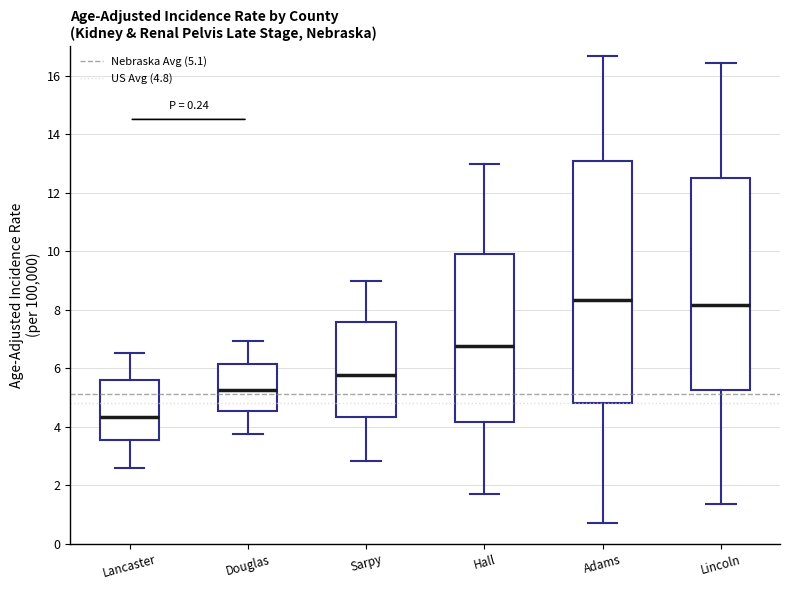

Comparing the boxes themselves (not the whiskers), which one is the tallest?

Adams